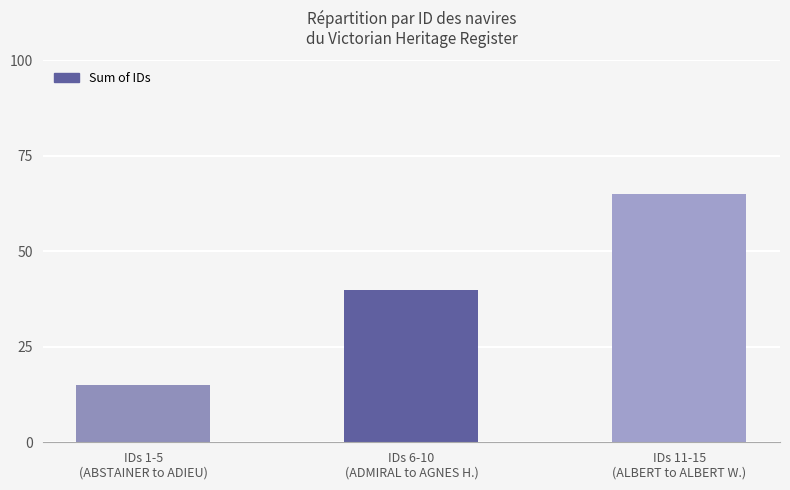

The value at IDs 6-10
(ADMIRAL to AGNES H.) is 54. True or false?

False